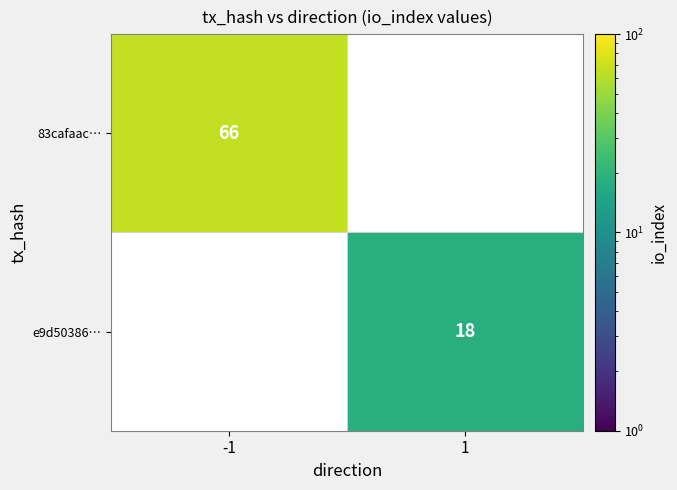

The value of 83cafaac… at -1 is 66. True or false?

True